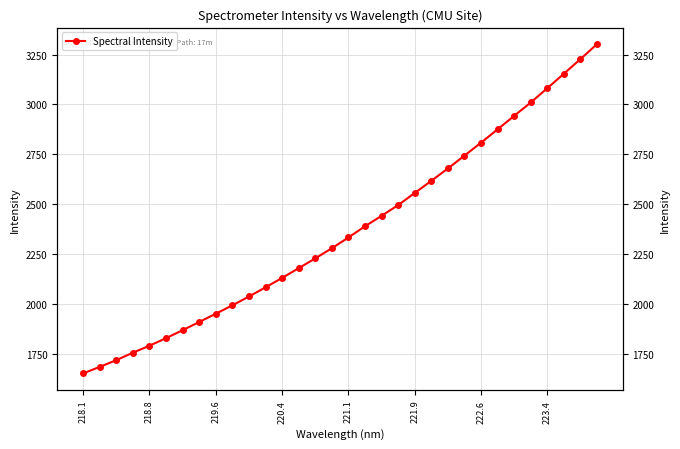

The value at 219.6 is 748.3. True or false?

False